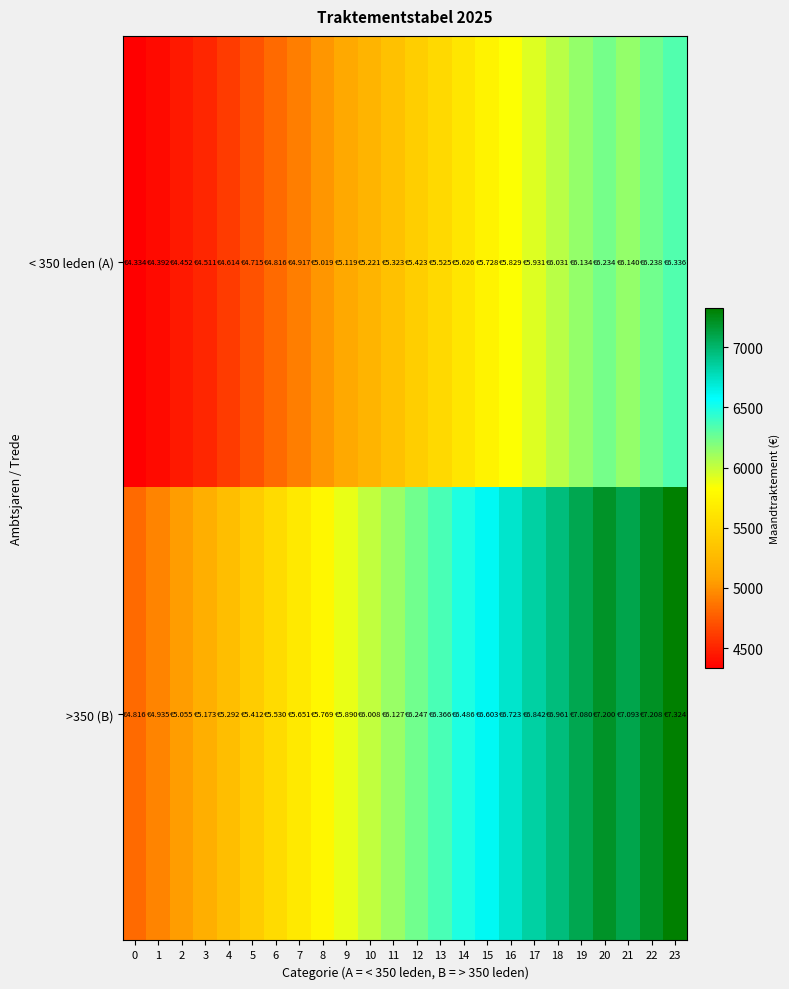

Rank the series by their average value, from highest to lowest.

>350 (B), < 350 leden (A)